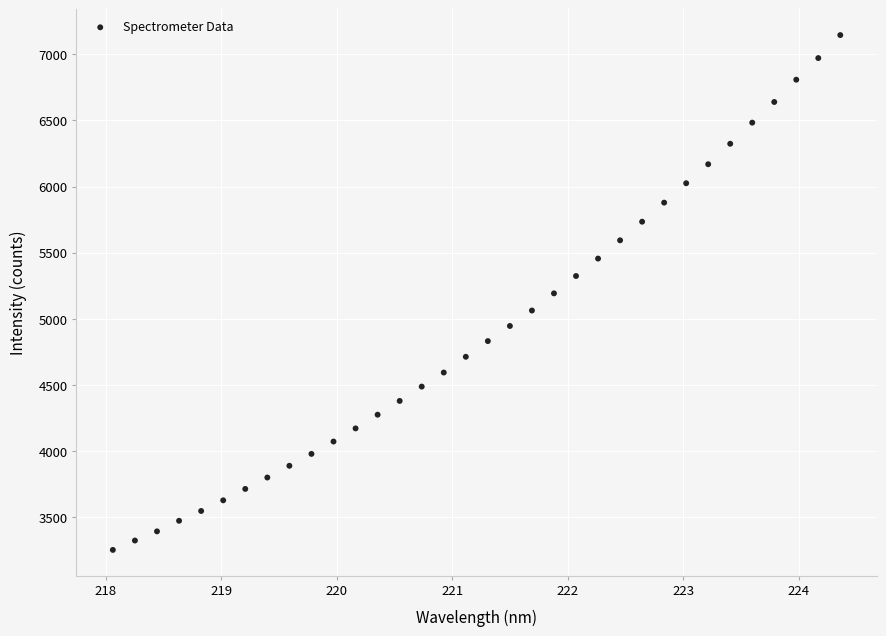

What is the range of Y values (max minus min)?

3891.1